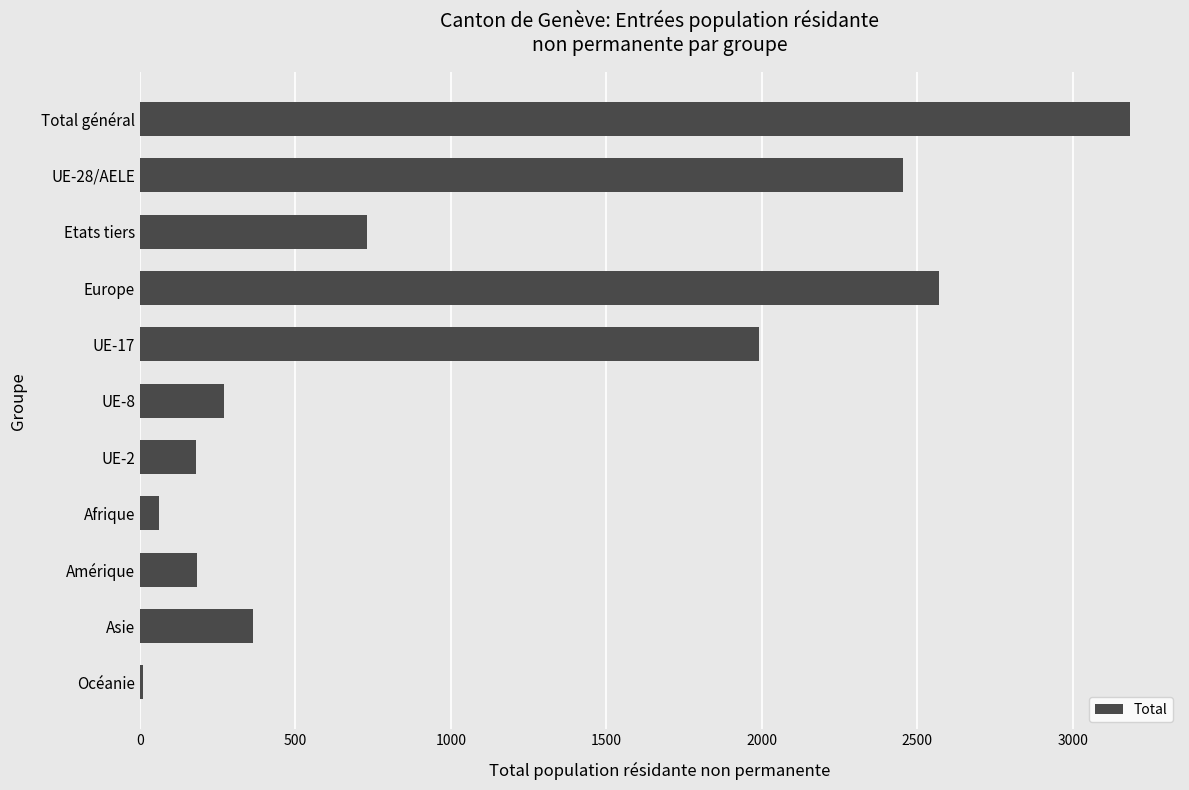

What is the change in value from Total général to Etats tiers?

-2454